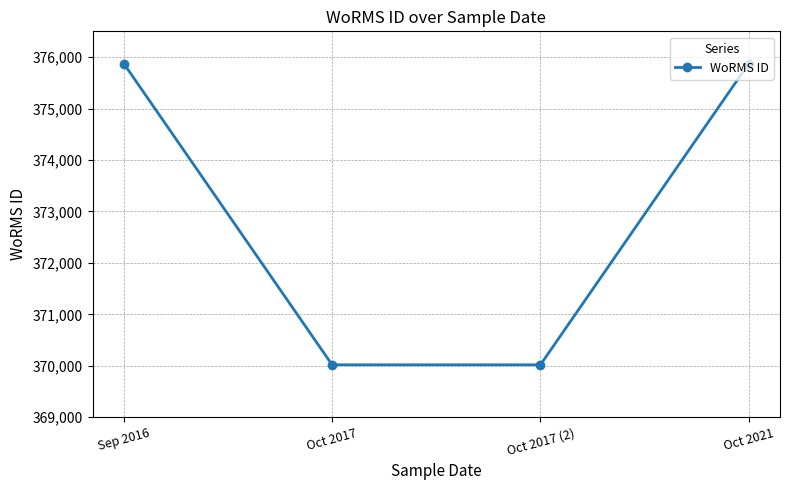

Is this an area chart (filled region under the line)?

No